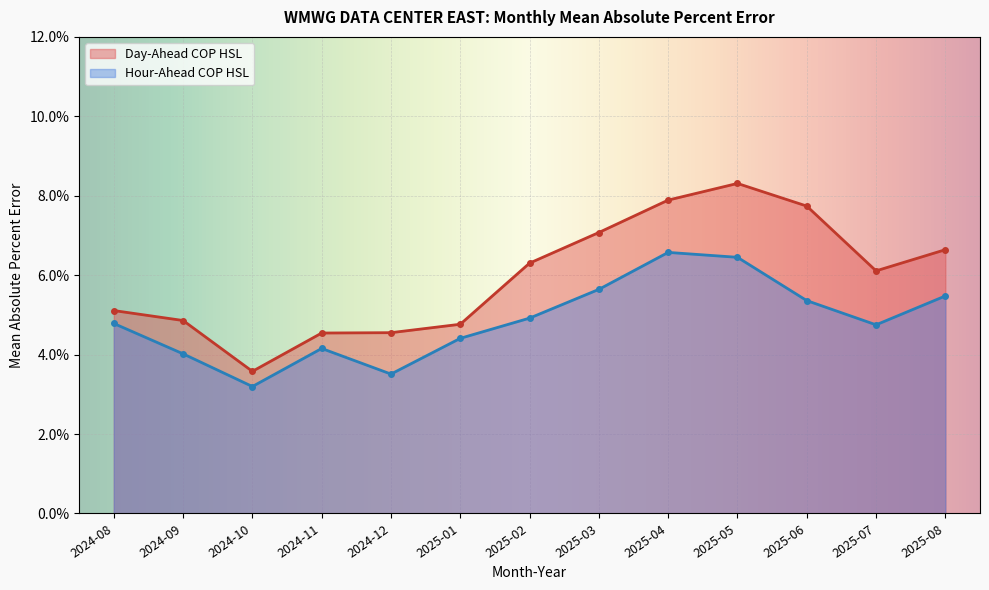

How many lines are shown in the chart?

2